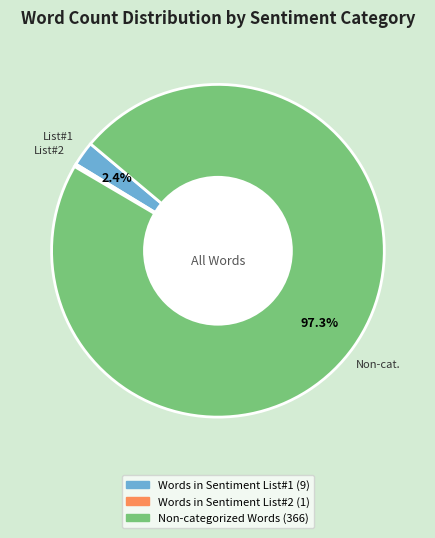

Is there any slice that represents more than half of the pie?

Yes